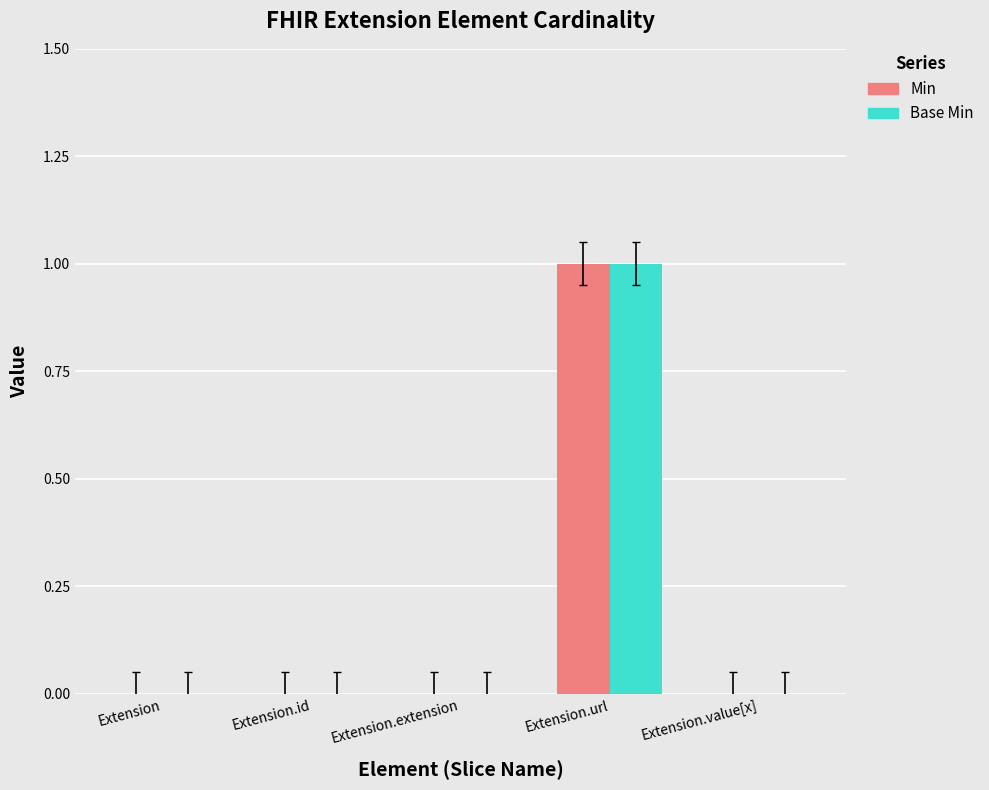

Is the value of Min at Extension.url greater than the value of Base Min at Extension.extension?

Yes